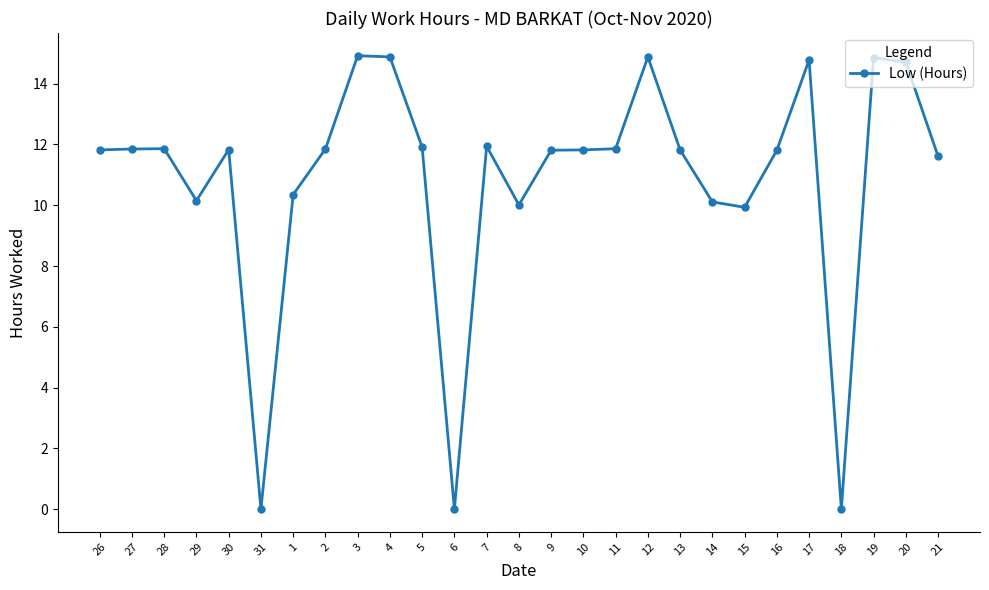

What is the greatest value displayed?

14.9